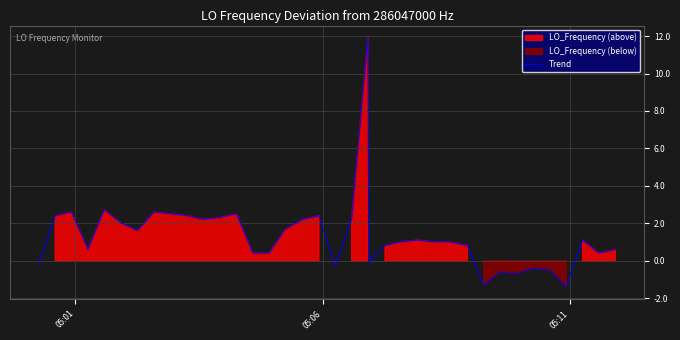

What is the difference between the maximum and minimum values?

13.3